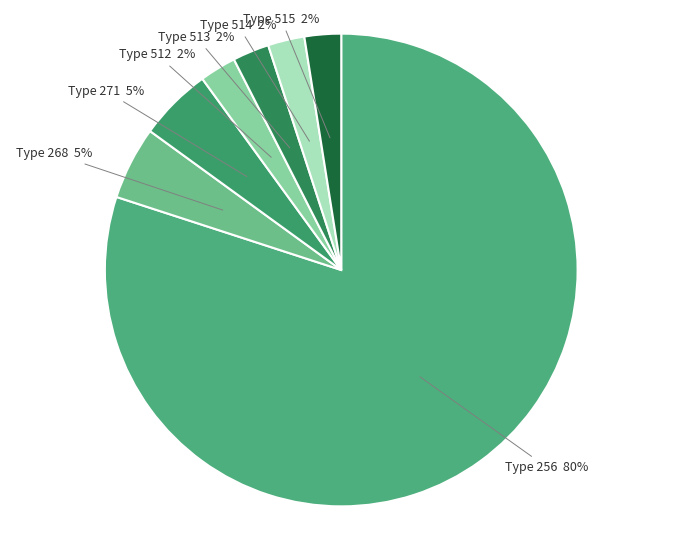

How many slices are in this pie chart?

7